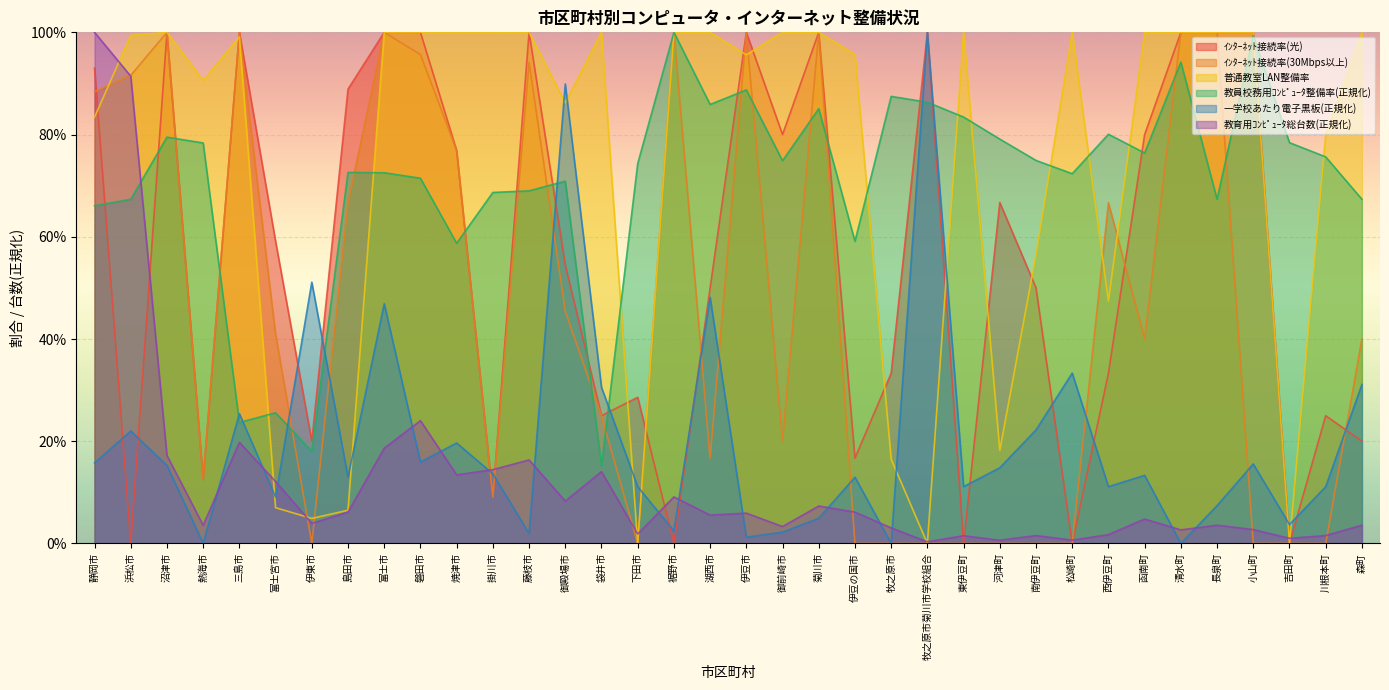

At which category is the sum across all series the highest?

静岡市